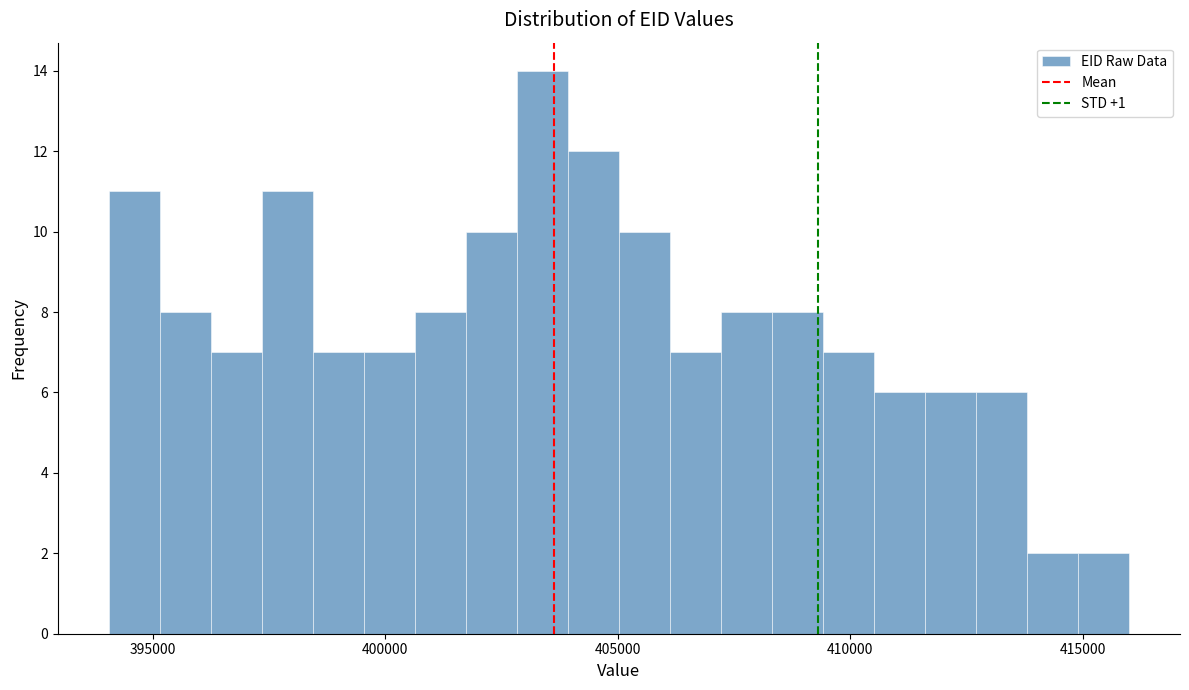

Read against the x-axis, roughly where is the centre of the tallest bar?

403500